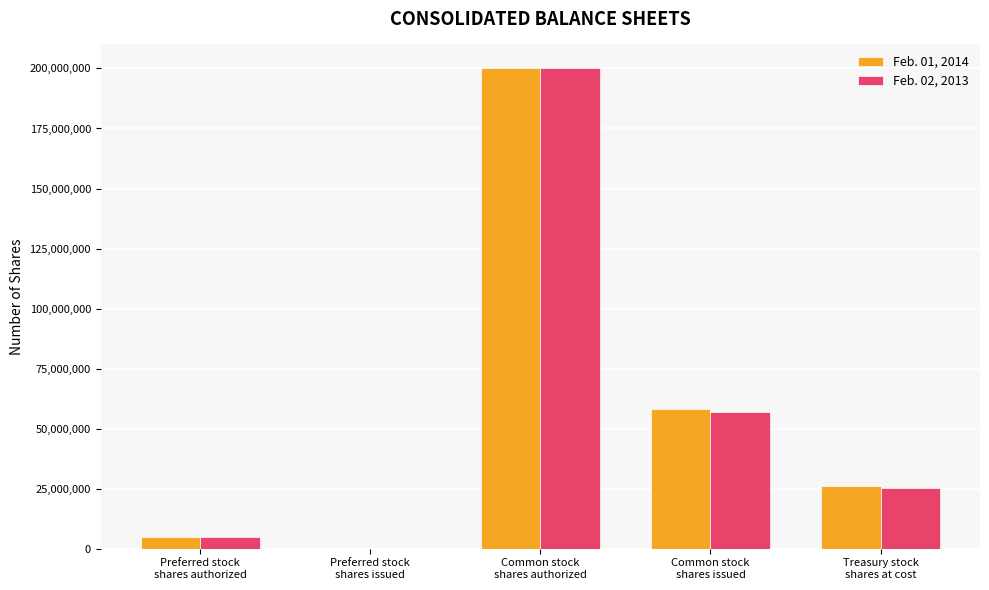

What is the maximum value shown in the chart?

200000000